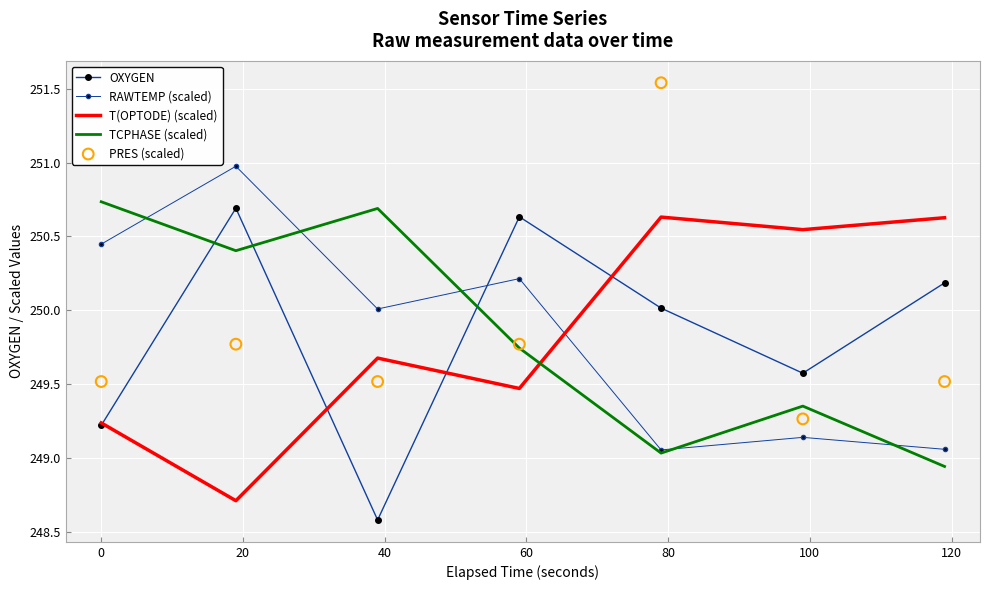

Which series contains the lowest Y value?

OXYGEN